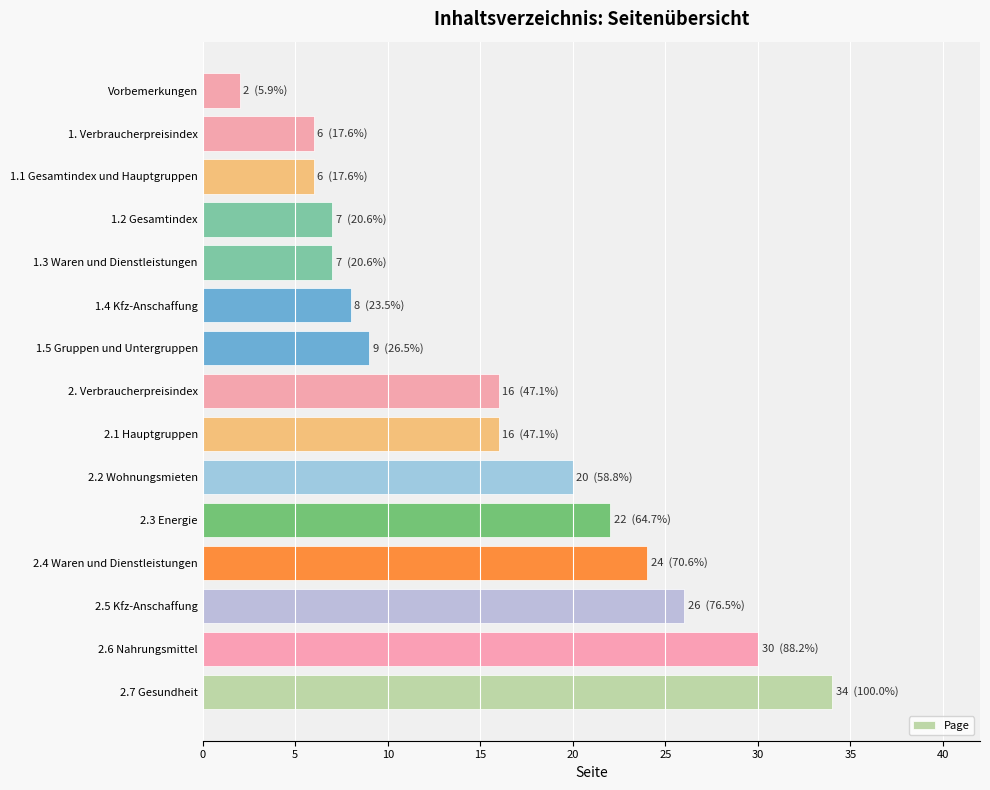

At which category does the chart reach its minimum across all series?

Vorbemerkungen